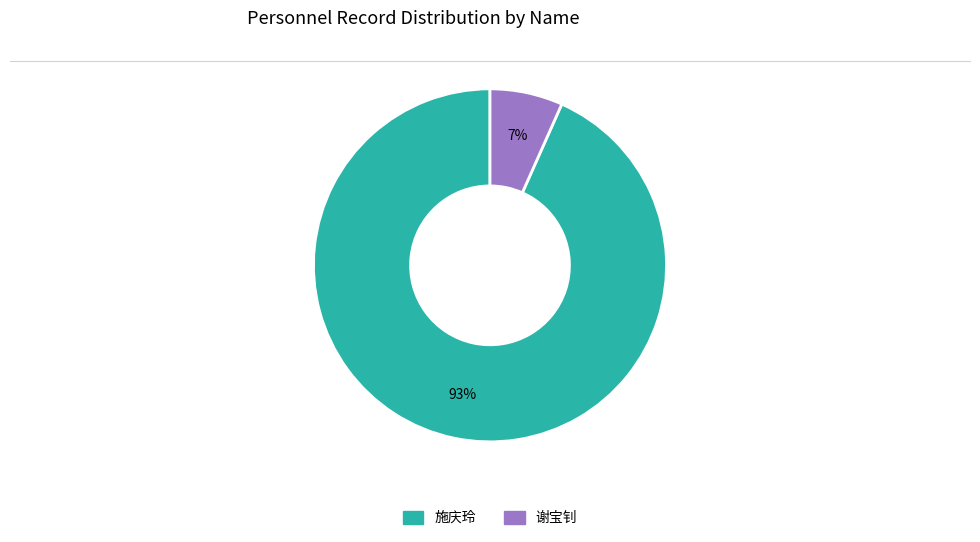

Which category accounts for the majority?

施庆玲